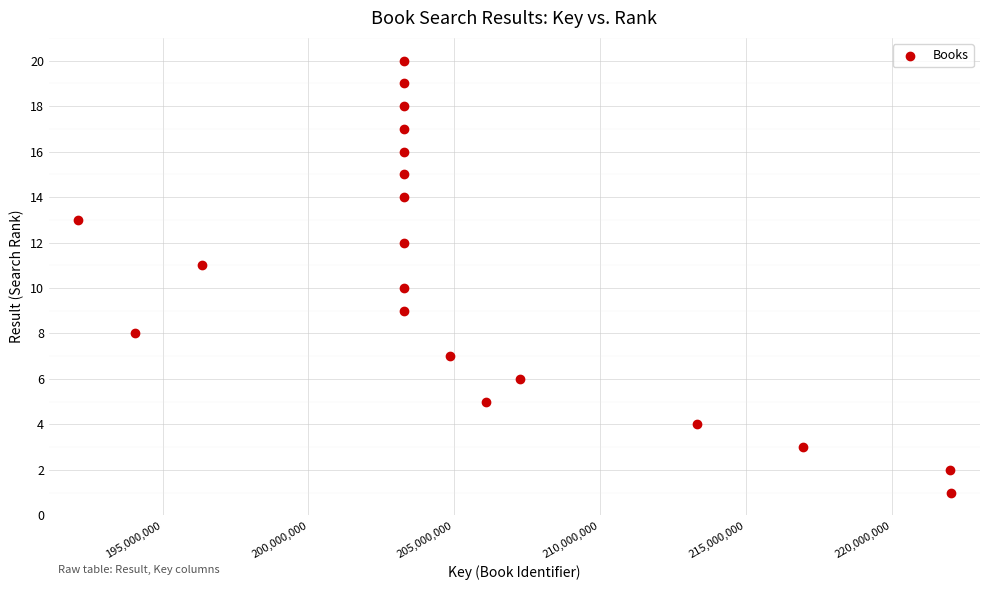

What is the range of X values (max minus min)?

29935479